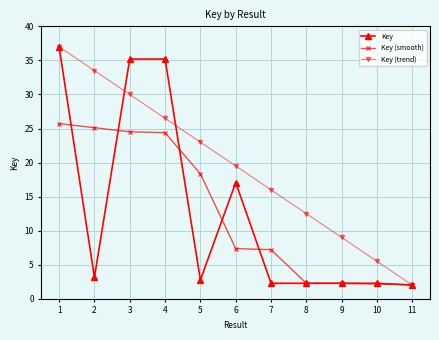

Is the value of Key (trend) at 1 greater than the value of Key (smooth) at 5?

Yes